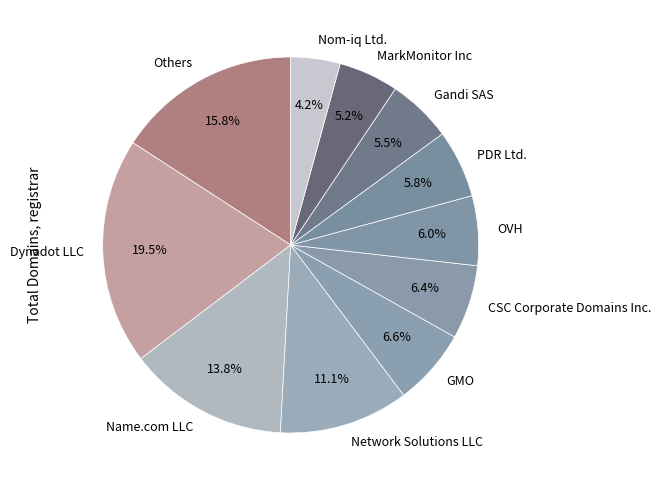

Which category has the biggest portion of the pie?

Dynadot LLC